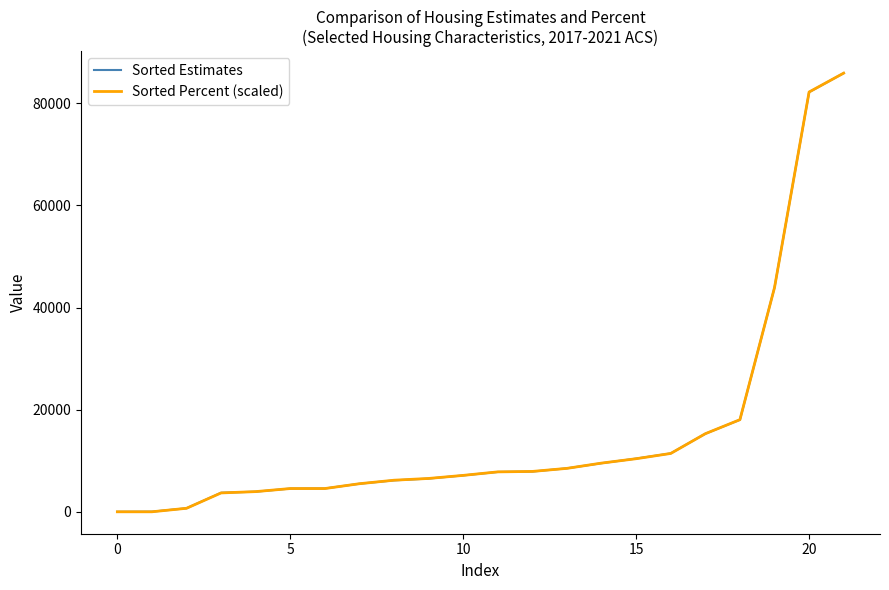

Is this an area chart (filled region under the line)?

No